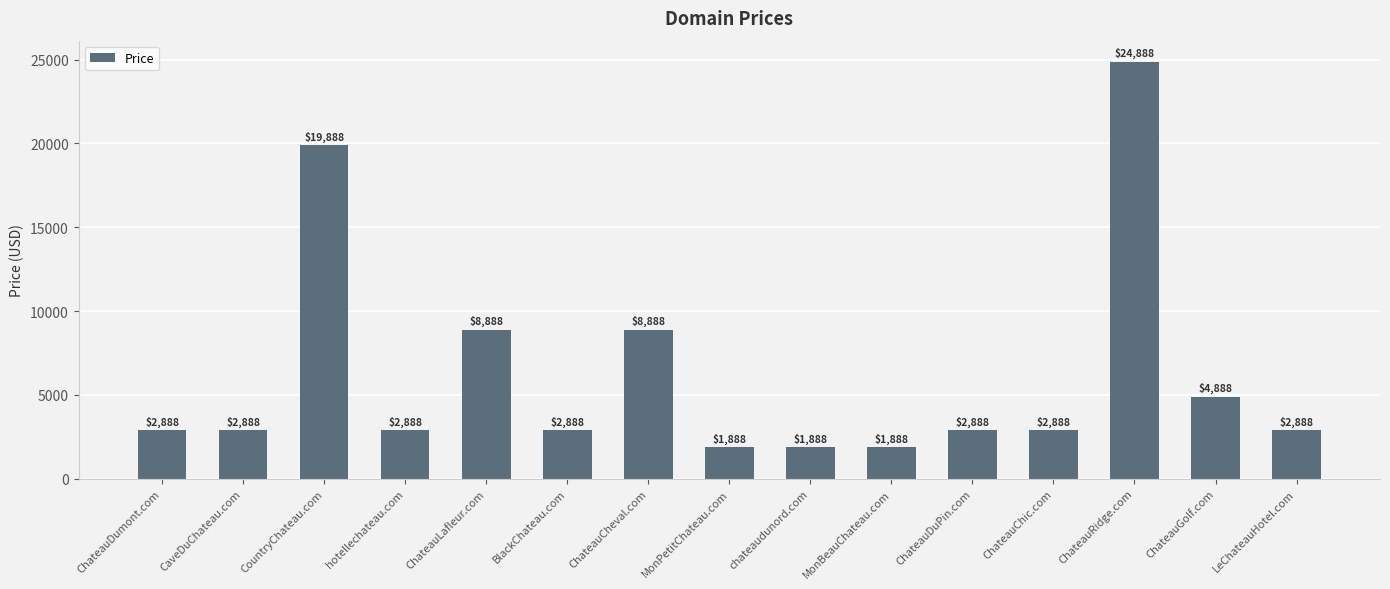

The chart shows a value of 24888 at ChateauRidge.com. True or false?

True